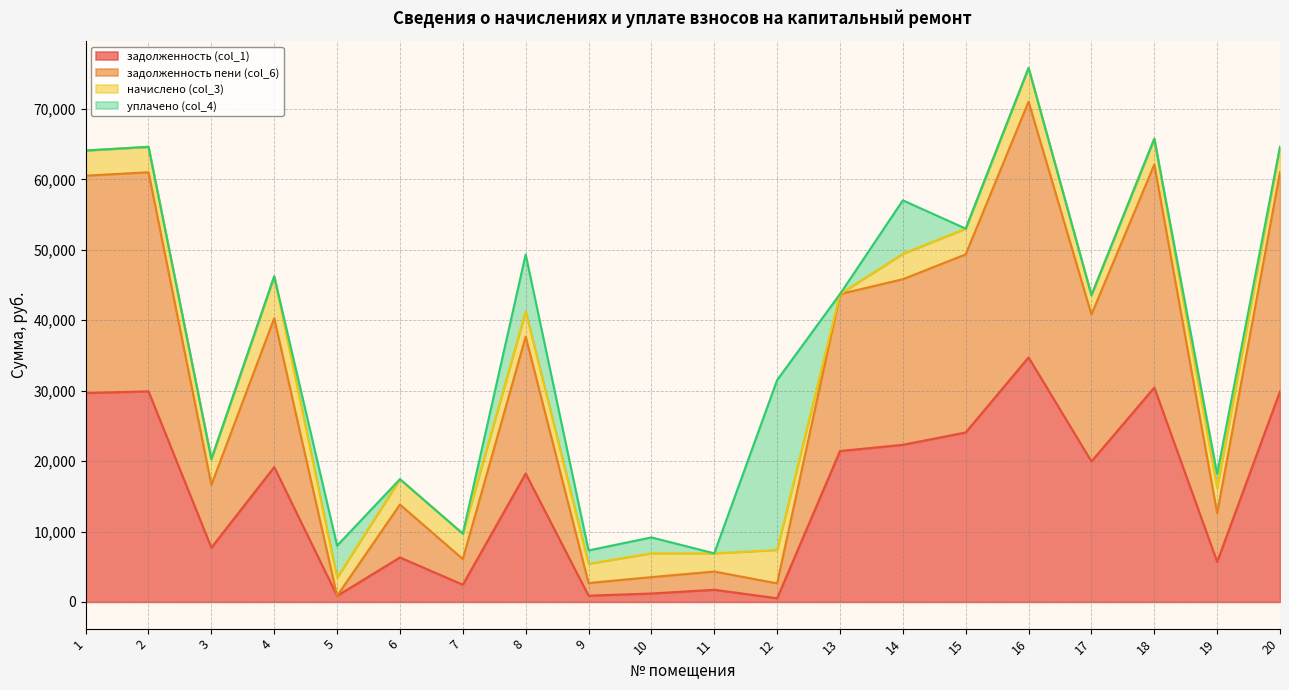

Does the chart have visible grid lines?

Yes